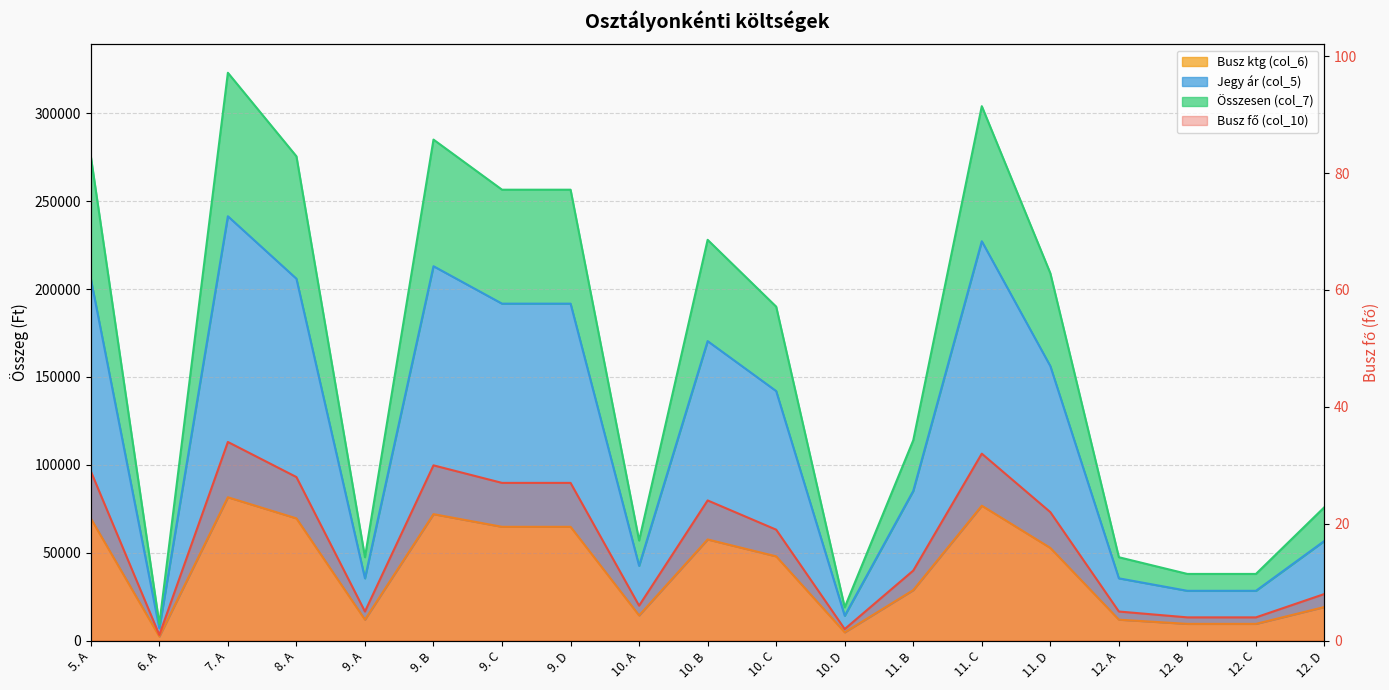

Which label corresponds to the smallest value in the chart?

6. A